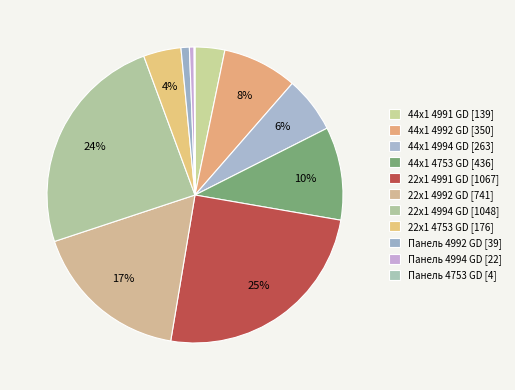

What is the change in value from 22x1 4753 GD to Панель 4994 GD?

-154